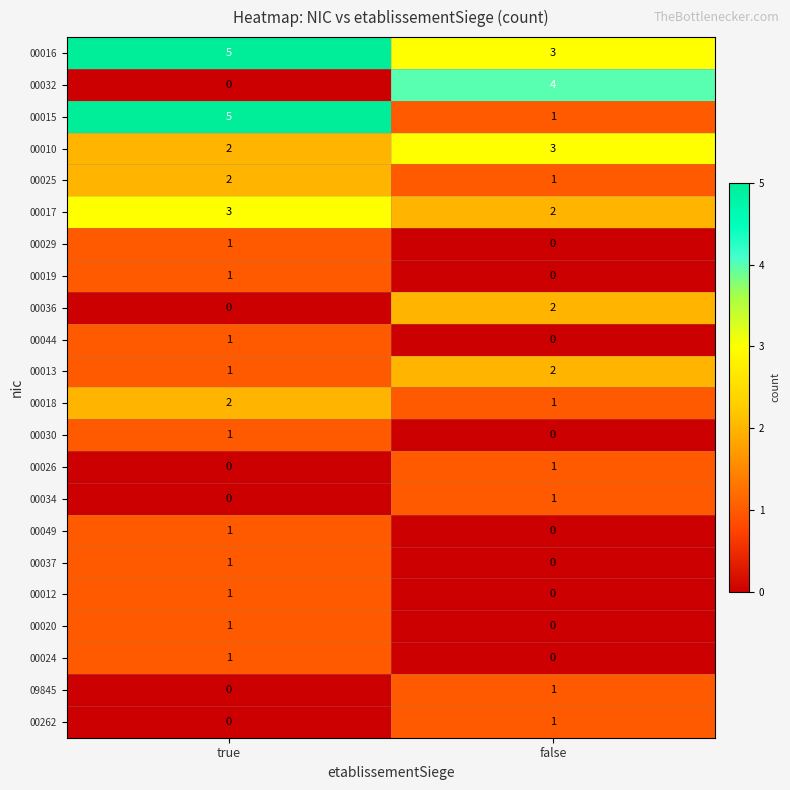

Rank the categories by 00025 value from lowest to highest.

false, true